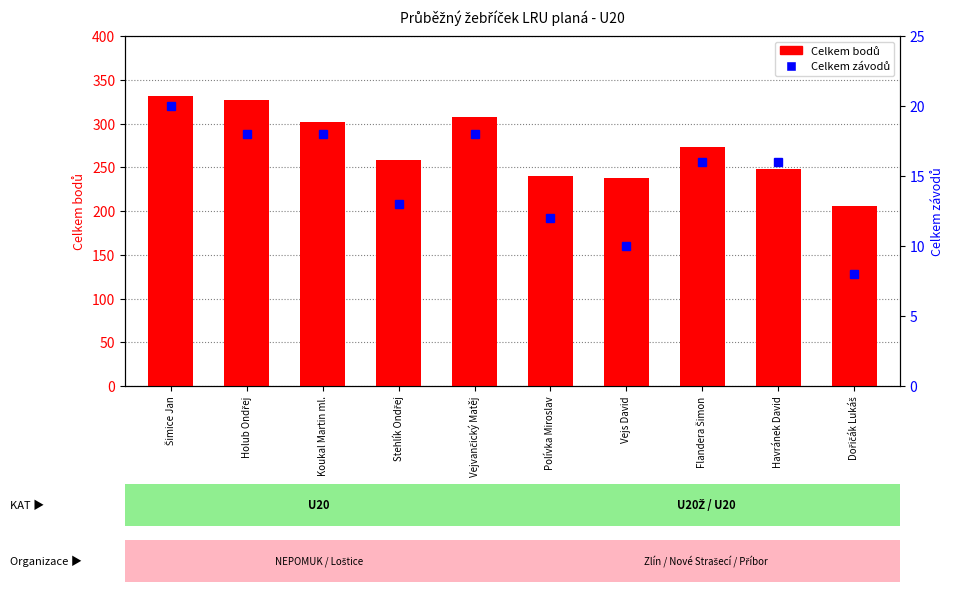

At which category does the chart reach its peak across all series?

Šimice Jan